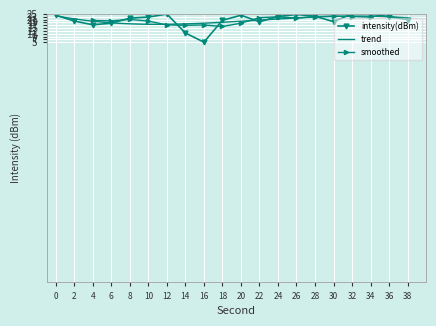

Reading left to right, transcribe all the data shown in this chart.

24.0	19.9	17.3	18.4	22.0	22.8	24.9	11.5	5.0	20.5	24.0	19.5	23.1	24.6	23.3	19.5	25.0	24.8	23.1	20.9